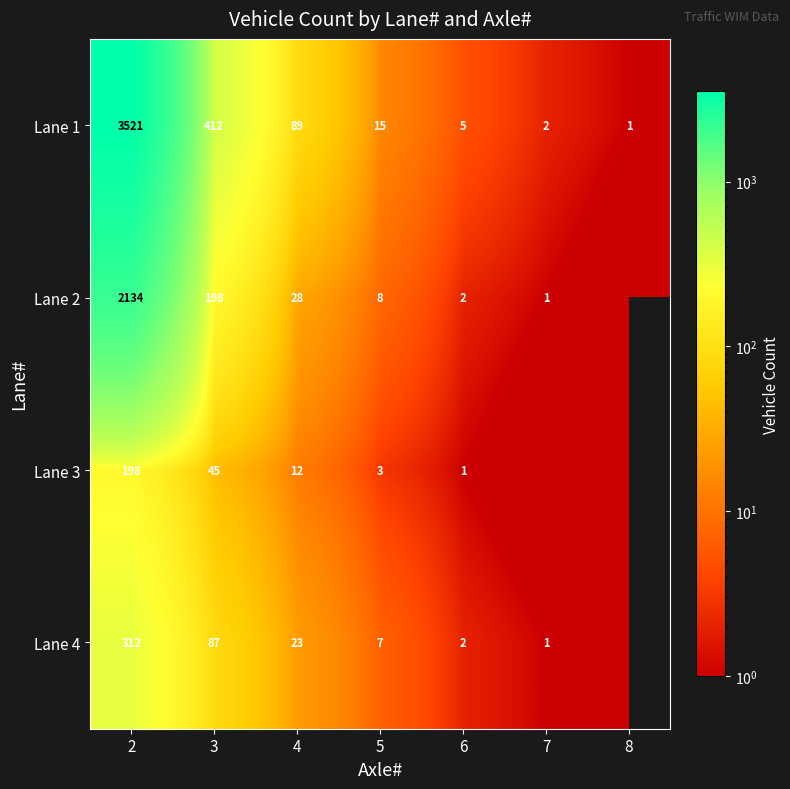

How many categories are shown in the chart?

7